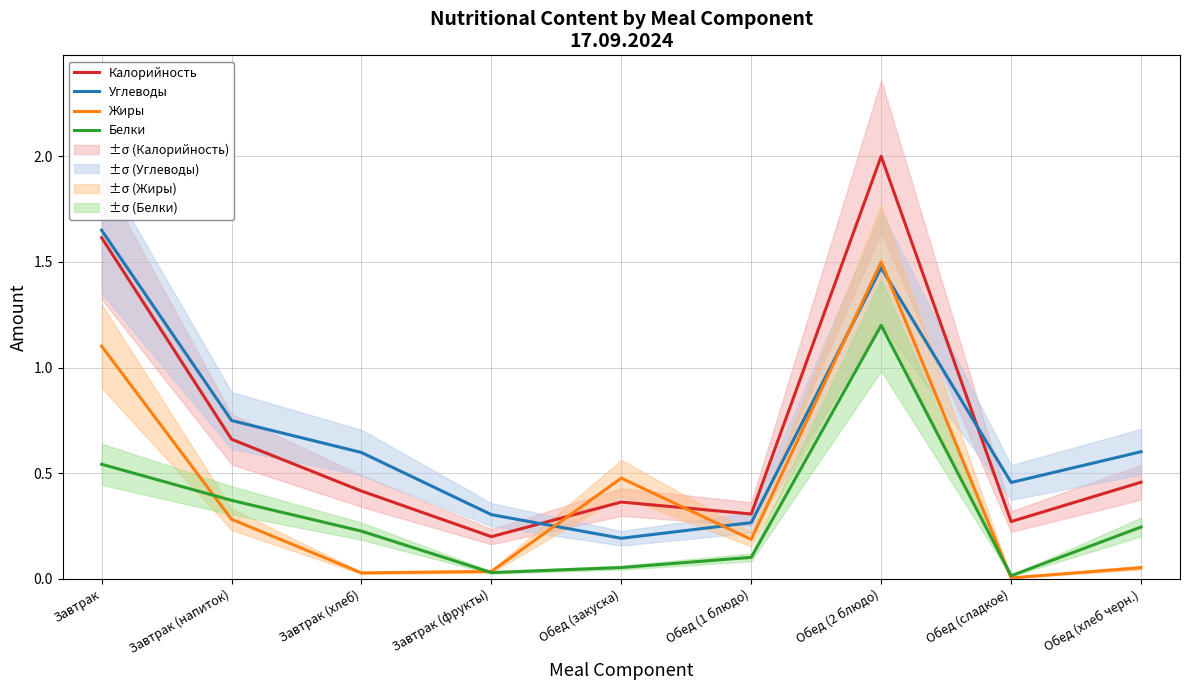

Is the value of Калорийность at Завтрак greater than the value of Белки at Завтрак?

Yes